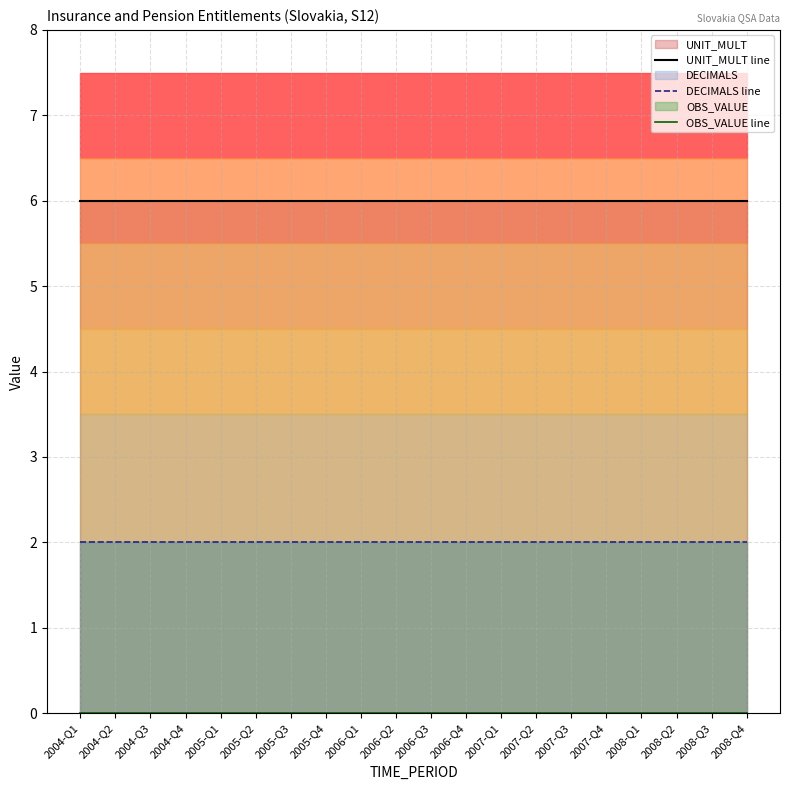

What is the label of the 13th point from the right?

2005-Q4